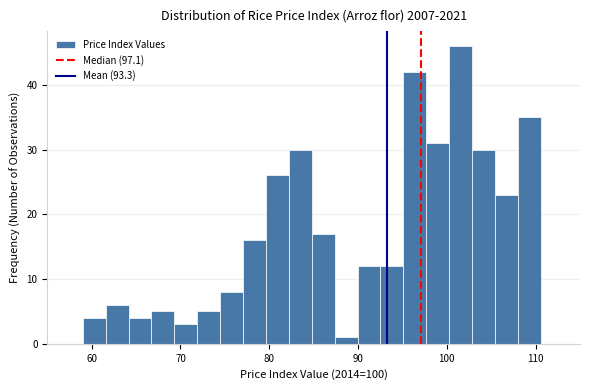

Around what value on the x-axis is the tallest bar? Give the approximate position of its centre, as read against the axis.

102